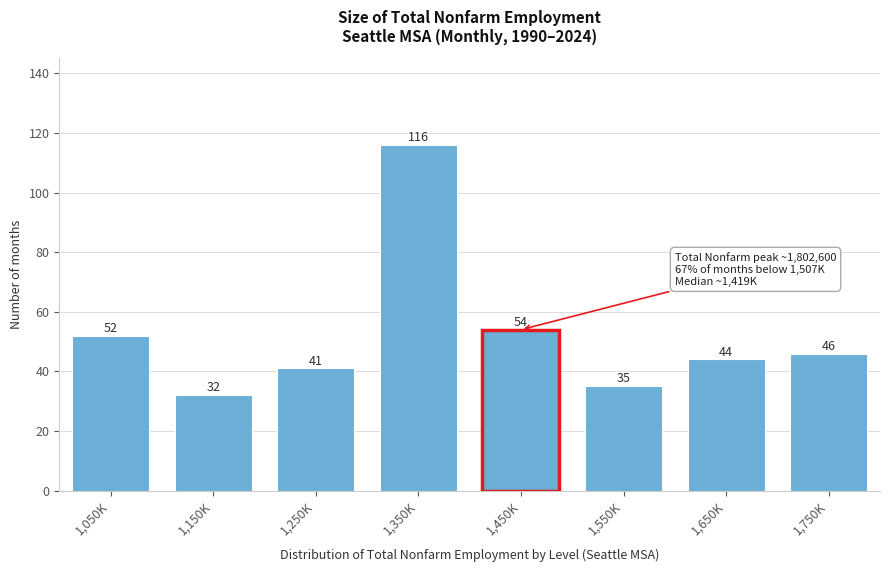

Reading left to right, list all the values displayed in this chart.

1,050K=52	1,150K=32	1,250K=41	1,350K=116	1,450K=54	1,550K=35	1,650K=44	1,750K=46